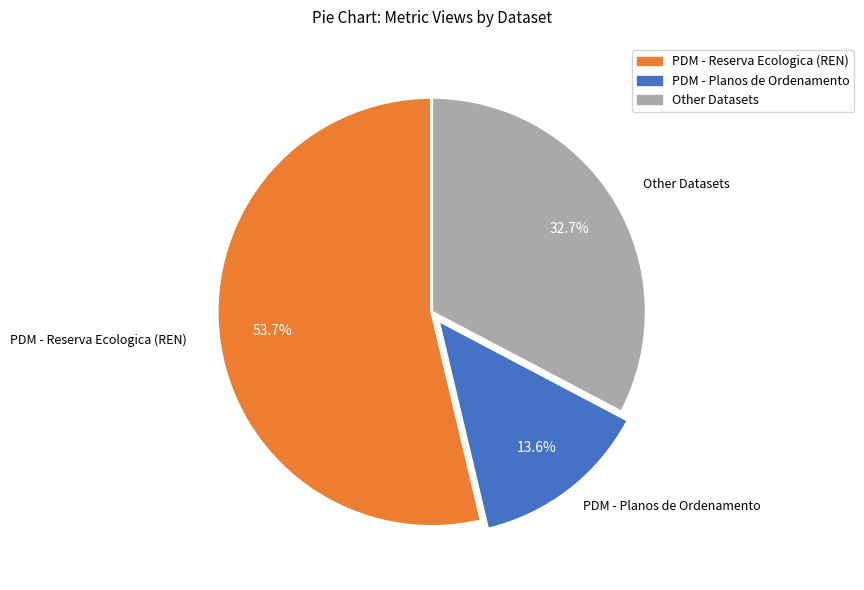

Is there a majority slice in this chart?

Yes